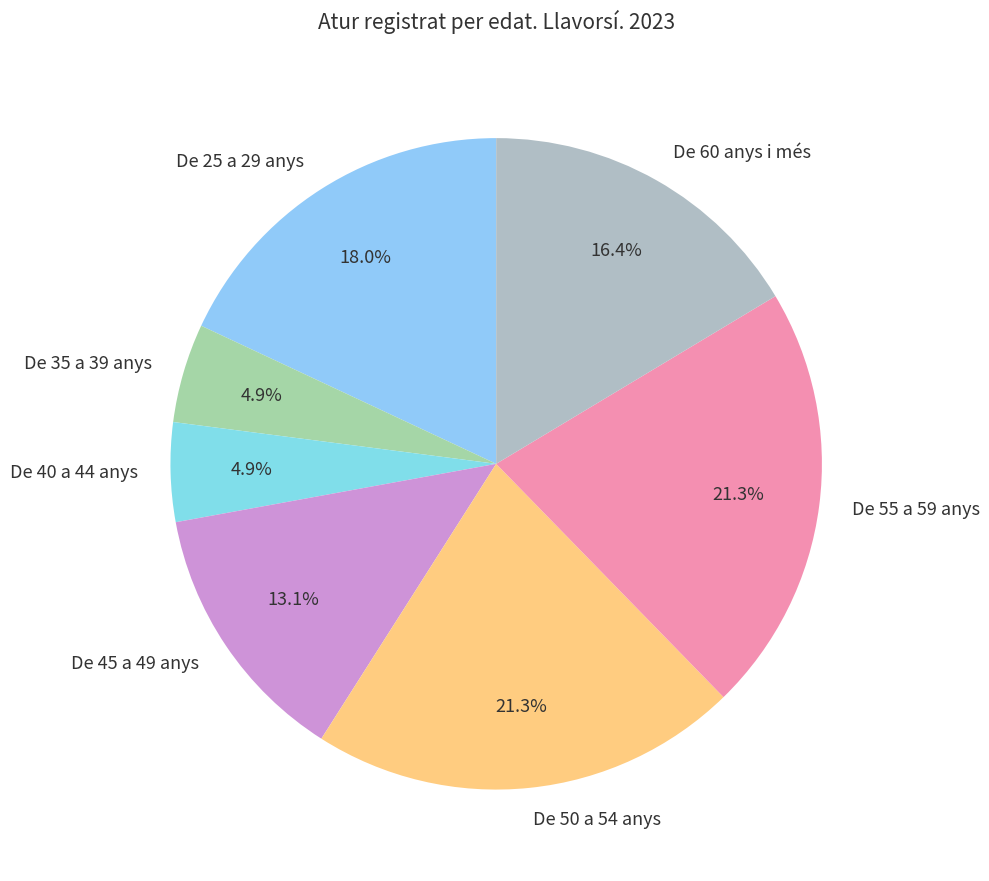

What is the ratio of the value at De 55 a 59 anys to the value at De 60 anys i més?

1.3